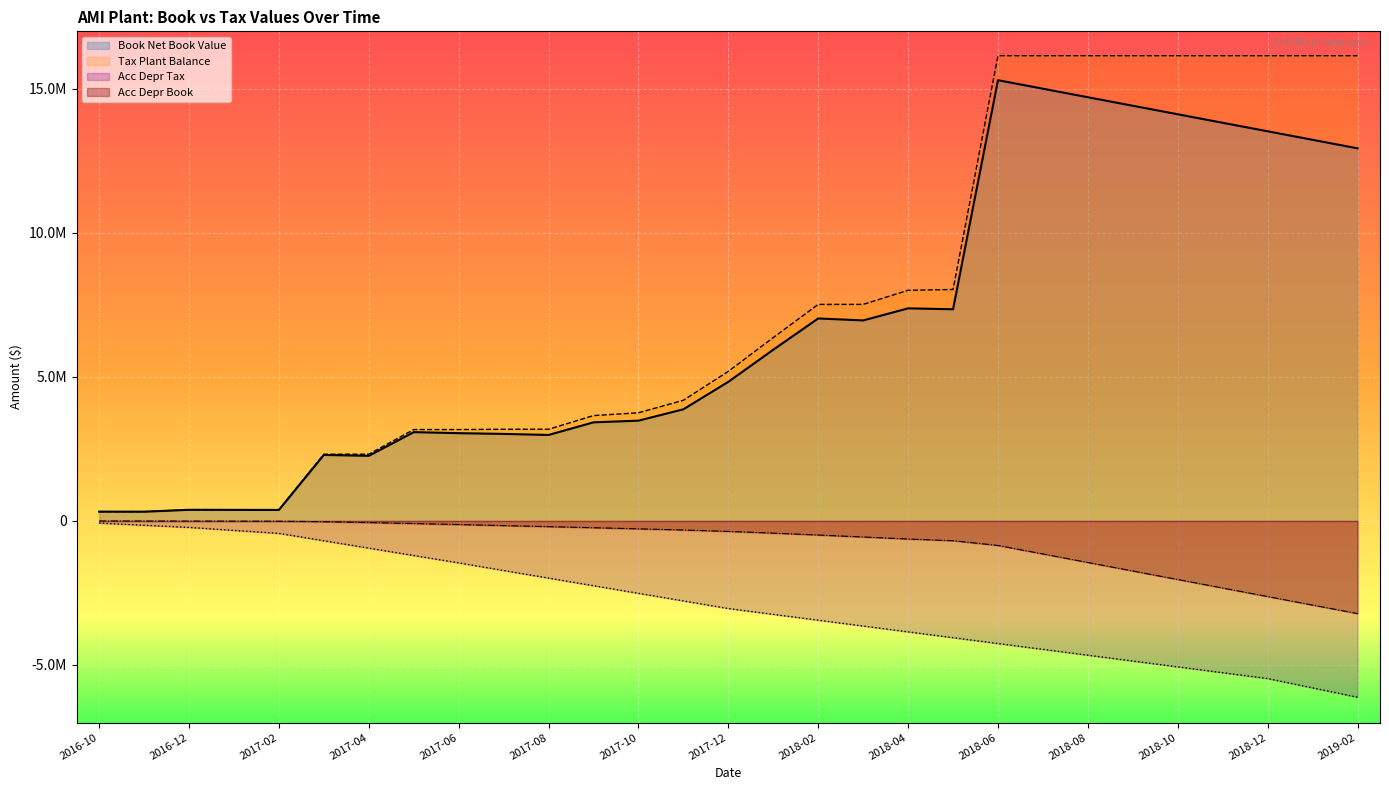

At how many categories does at least one series exceed -2959004?

29